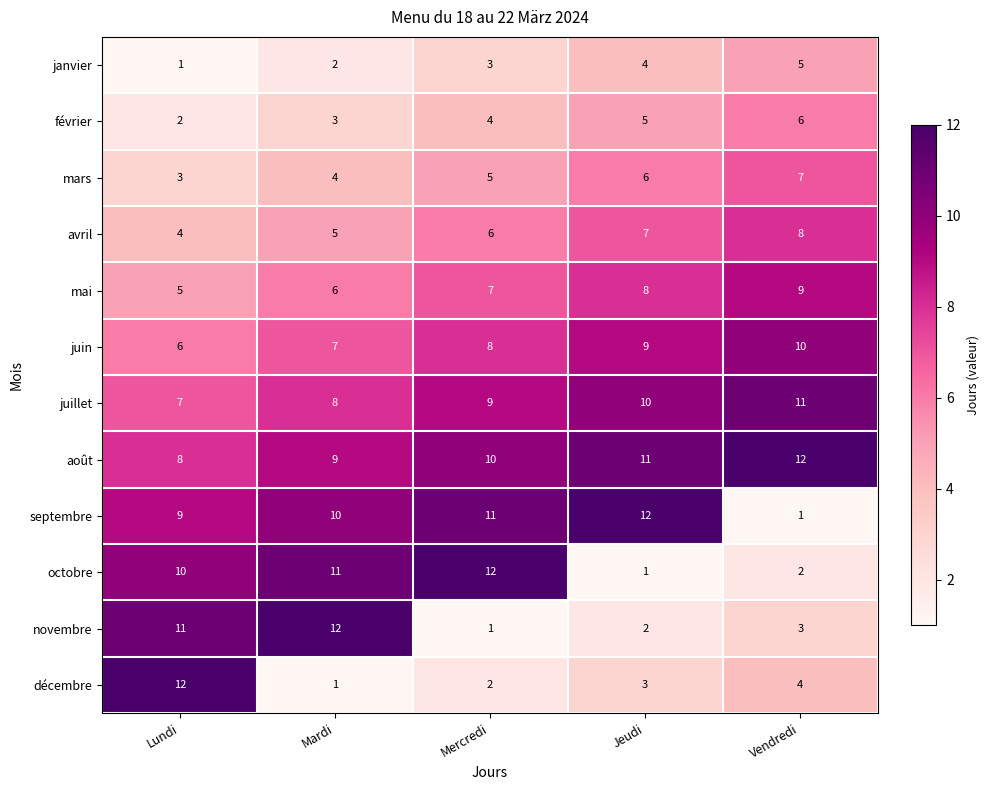

Is the value of novembre at Vendredi greater than the value of juillet at Lundi?

No